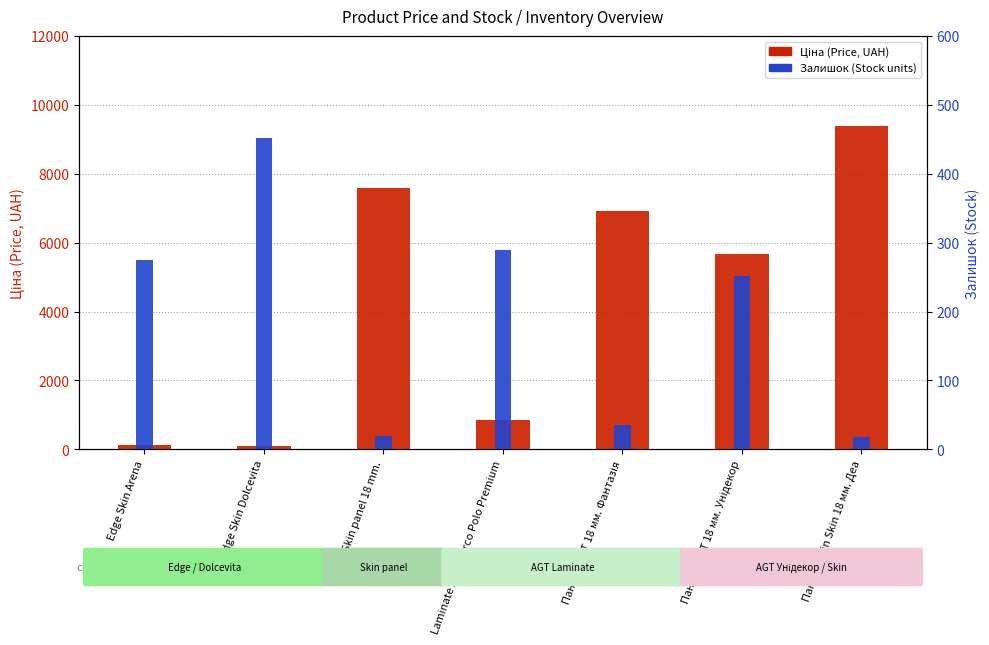

What is the difference between the maximum and second lowest values in the Ціна (Price) series?

9269.9